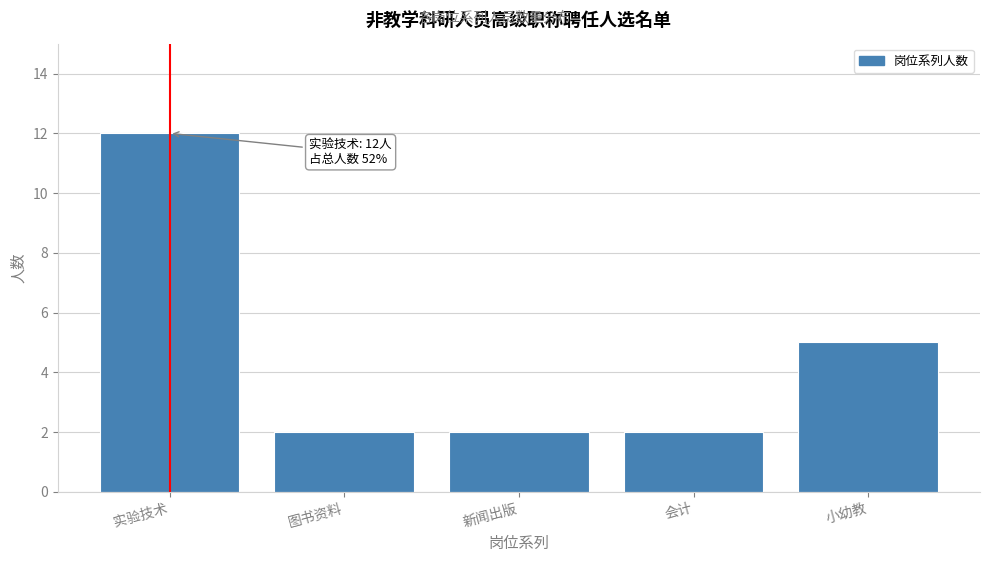

Reading right to left, transcribe all the data shown in this chart.

5	2	2	2	12